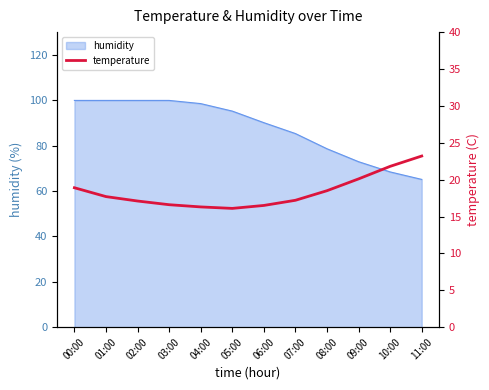

Reading right to left, what are all the values shown in this chart?

11:00=23.2	10:00=21.8	09:00=20.1	08:00=18.5	07:00=17.2	06:00=16.5	05:00=16.1	04:00=16.3	03:00=16.6	02:00=17.1	01:00=17.7	00:00=18.9